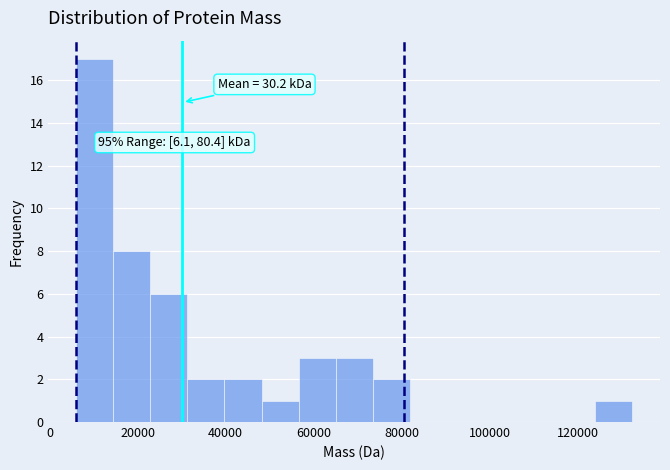

Over which range of the x-axis is the bar tallest?

6000 to 14000